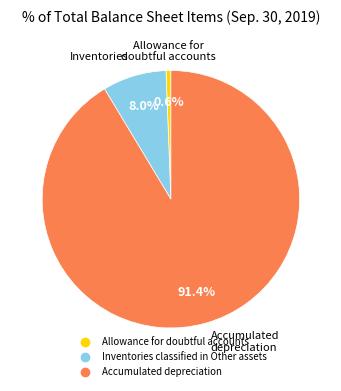

To the nearest percent, what is the difference between the Accumulated depreciation and Inventories classified in Other assets slice percentages?

83%